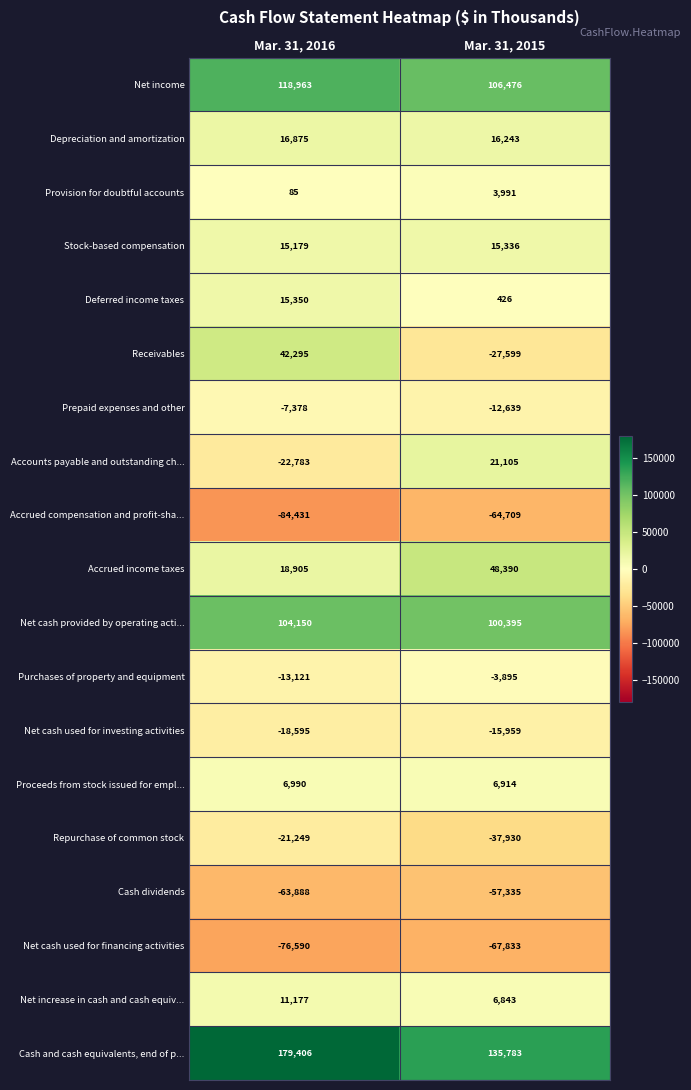

Which series has the largest total across all categories?

Cash and cash equivalents, end of p...